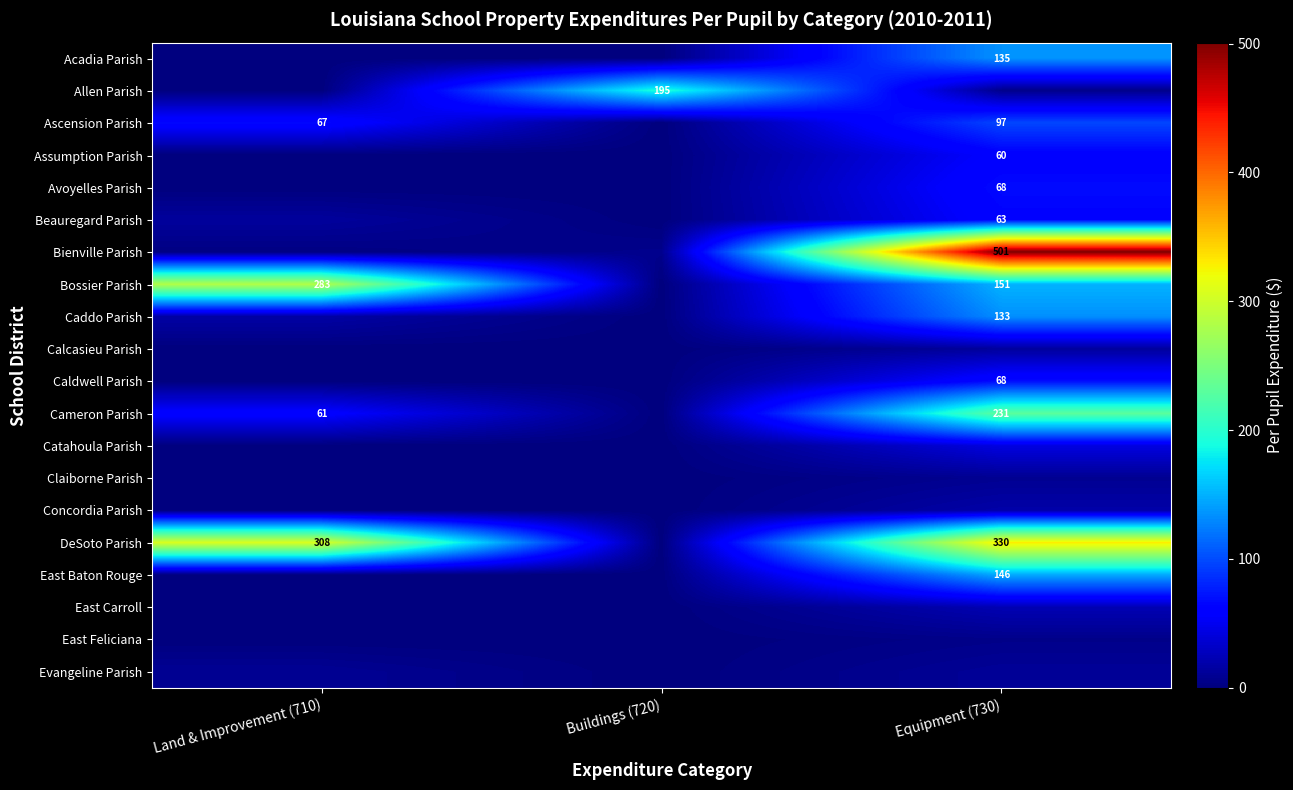

Between Land & Improvement (710) and Buildings (720), which is larger?

Land & Improvement (710)